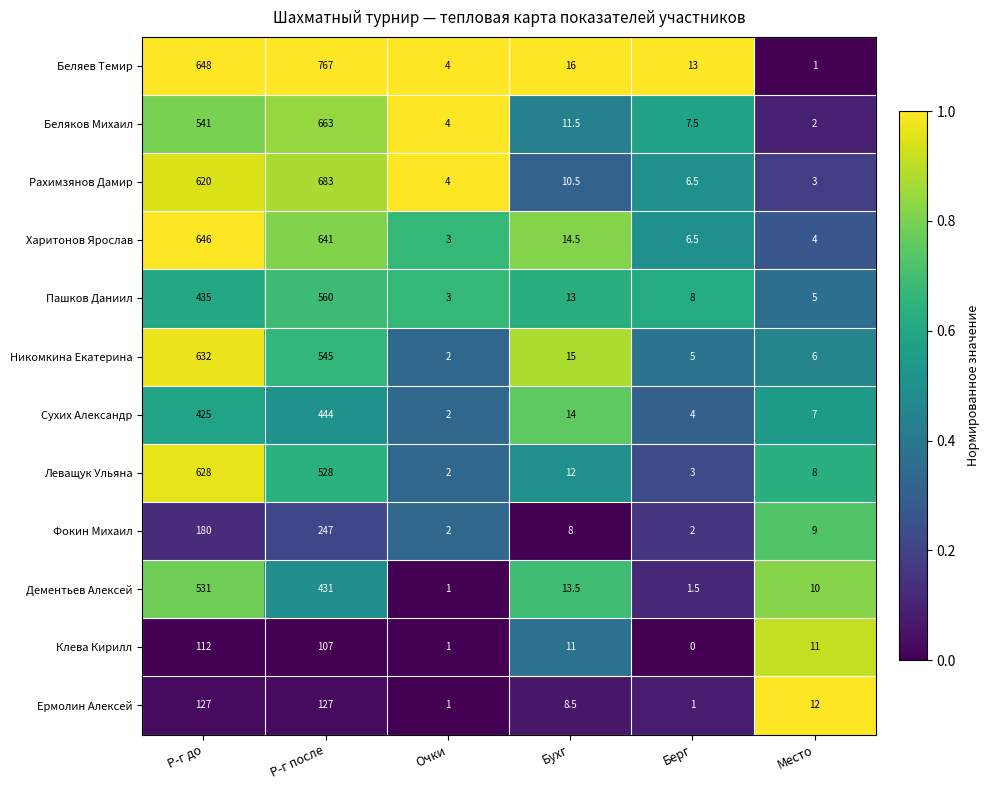

Rank the series at Р-г после from highest to lowest value.

Беляев Темир, Рахимзянов Дамир, Беляков Михаил, Харитонов Ярослав, Пашков Даниил, Никомкина Екатерина, Леващук Ульяна, Сухих Александр, Дементьев Алексей, Фокин Михаил, Ермолин Алексей, Клева Кирилл